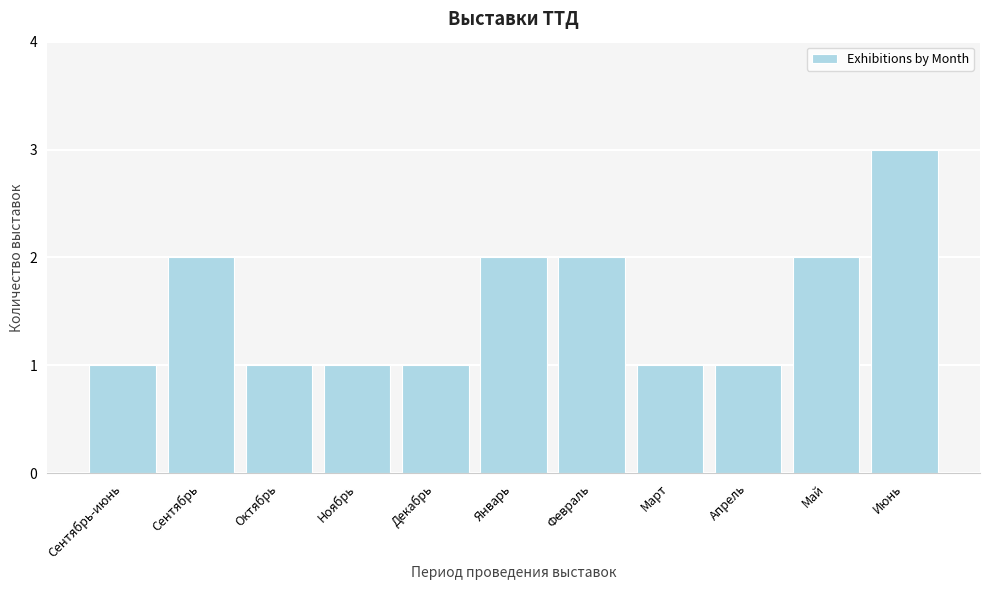

Reading right to left, transcribe all the data shown in this chart.

3	2	1	1	2	2	1	1	1	2	1